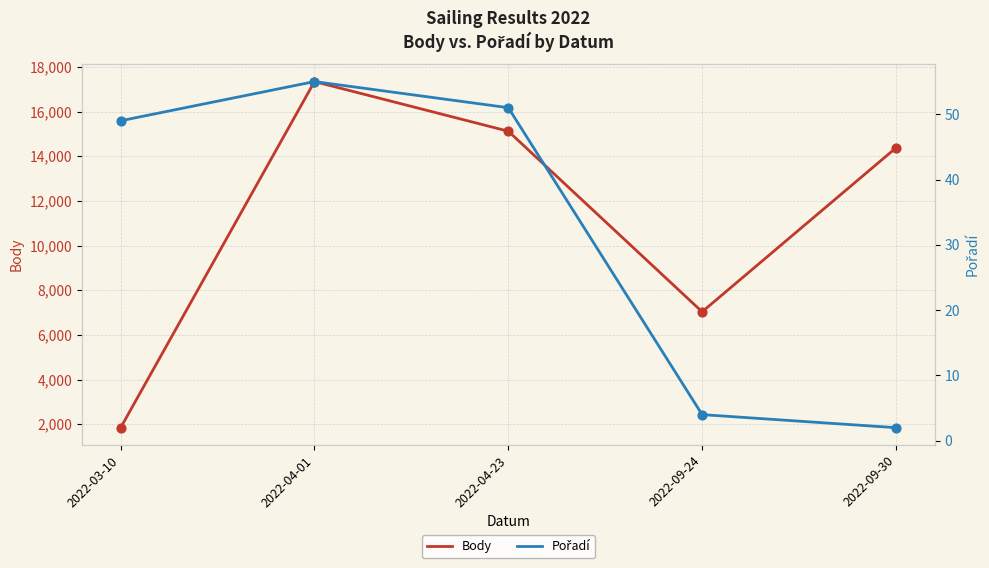

At how many categories does at least one series exceed 2728?

4